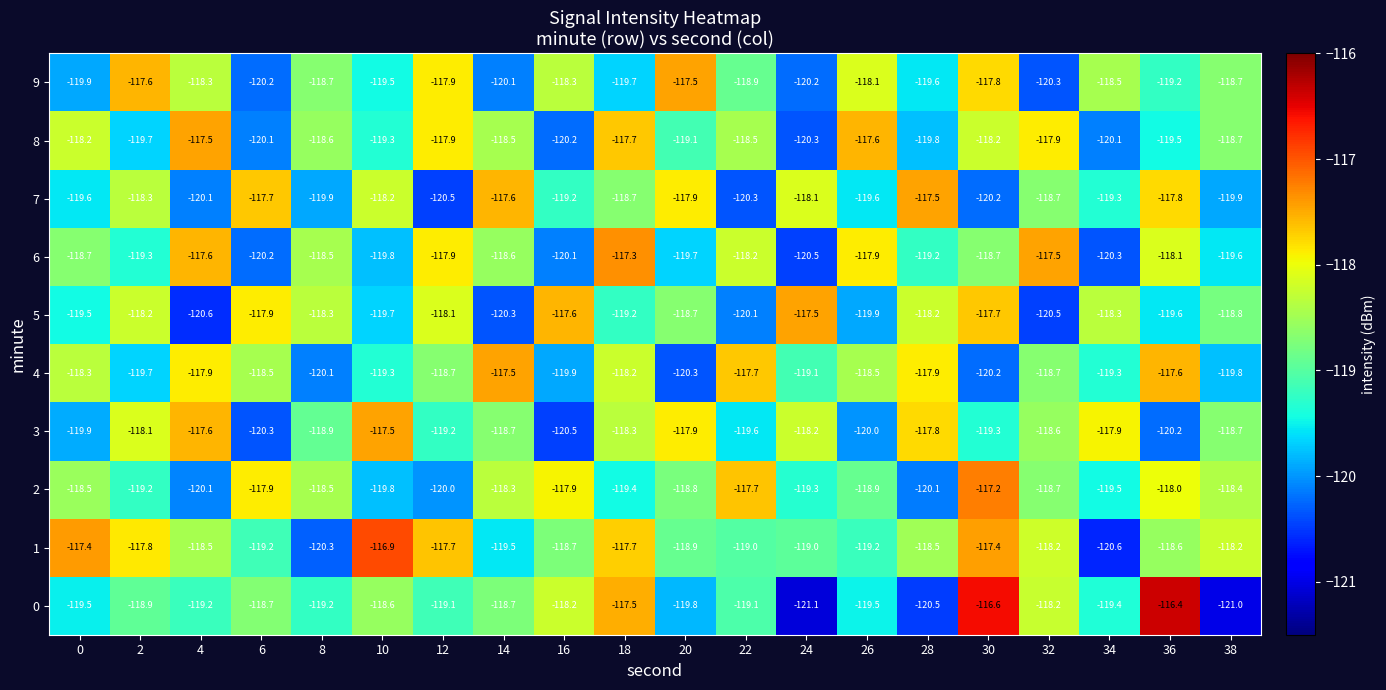

At 24, list the series in order from smallest to largest.

0, 6, 8, 9, 2, 4, 1, 3, 7, 5